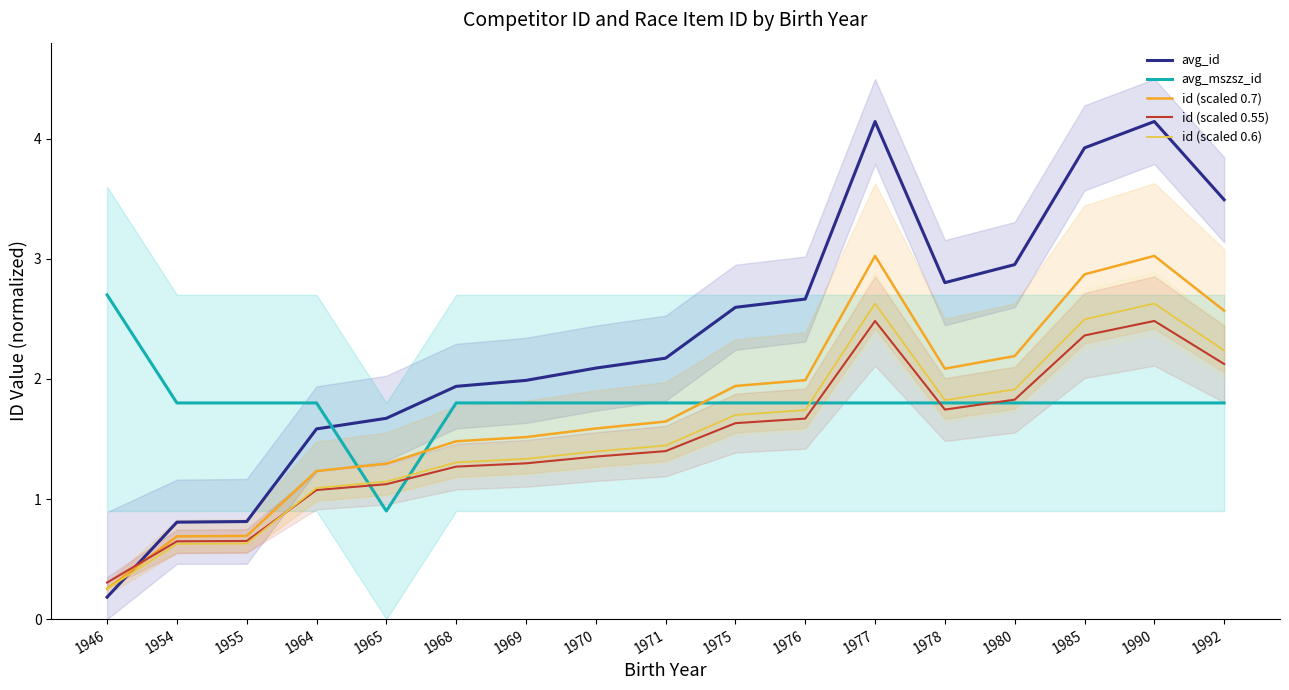

What is the difference between the second highest and second lowest values in the id (scaled 0.7) series?

2.3